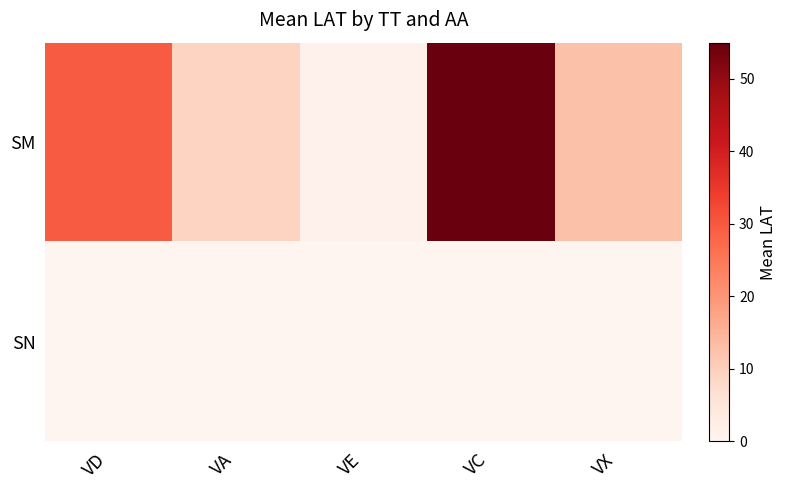

What is the maximum value shown in the chart?

54.6